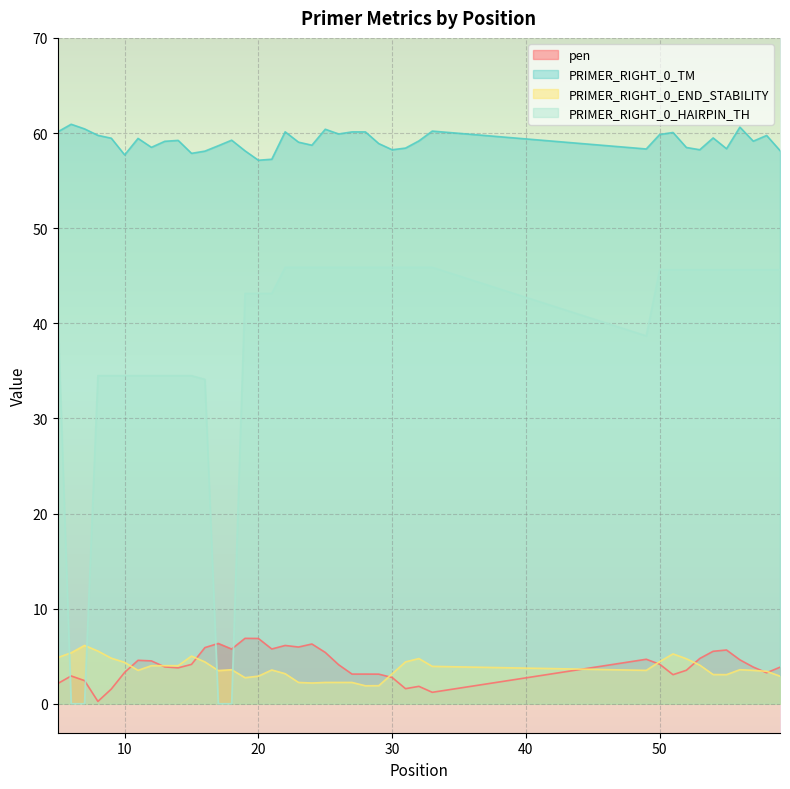

Rank the series at 57 from highest to lowest value.

PRIMER_RIGHT_0_TM, PRIMER_RIGHT_0_HAIRPIN_TH, pen, PRIMER_RIGHT_0_END_STABILITY